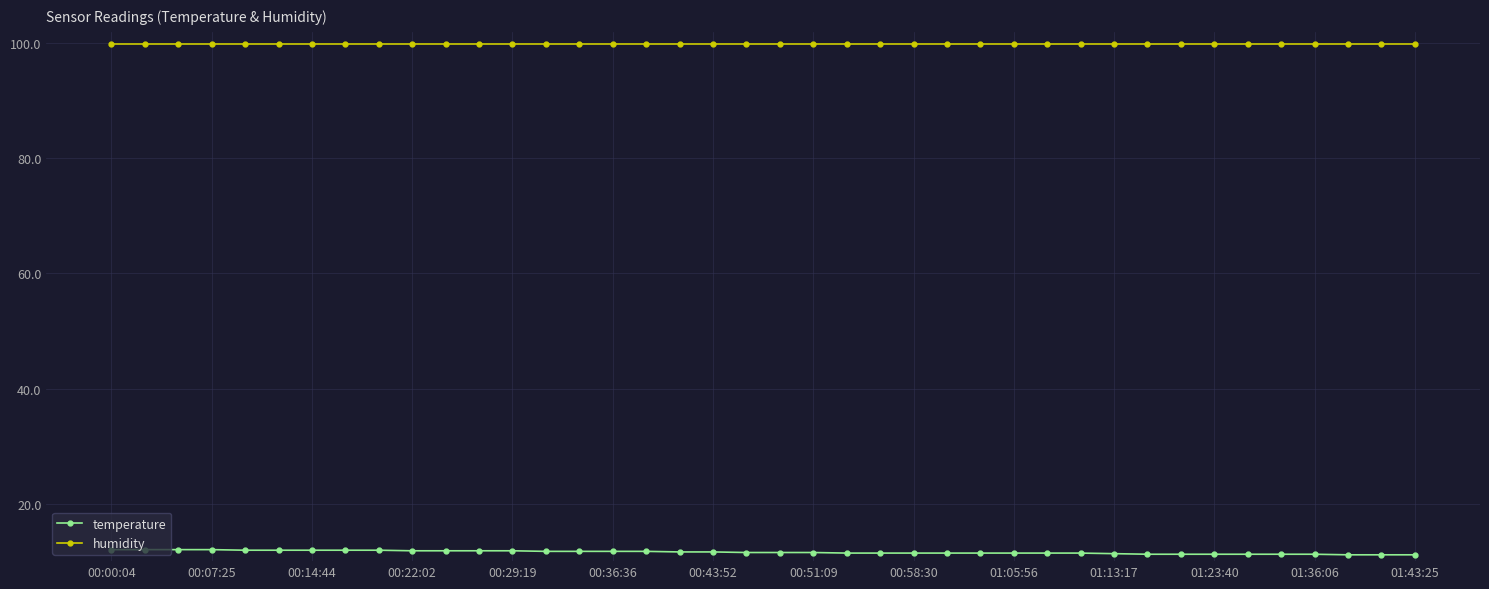

Which series has the largest total across all categories?

humidity